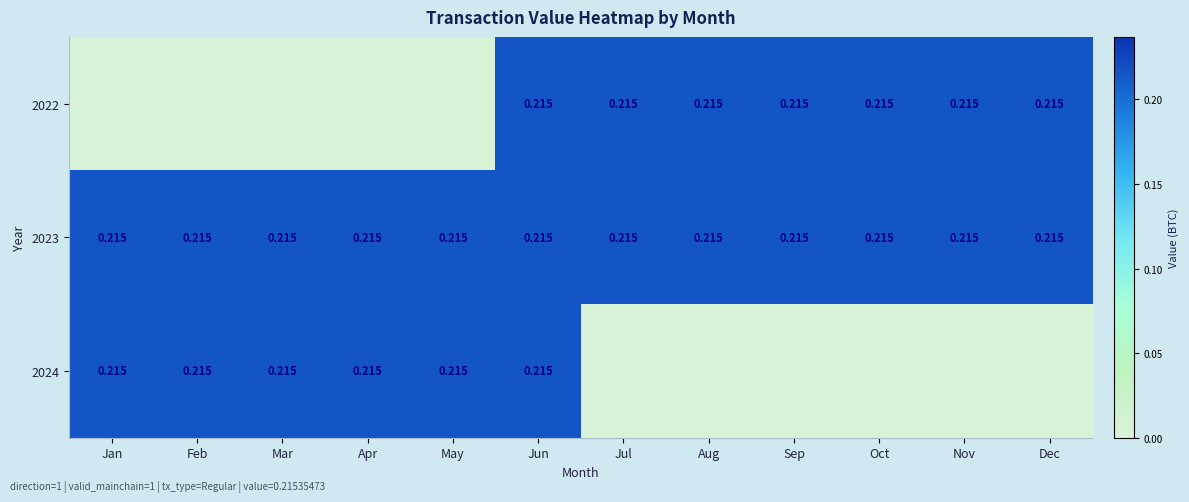

What is the sum of all 2022 values?

1.5